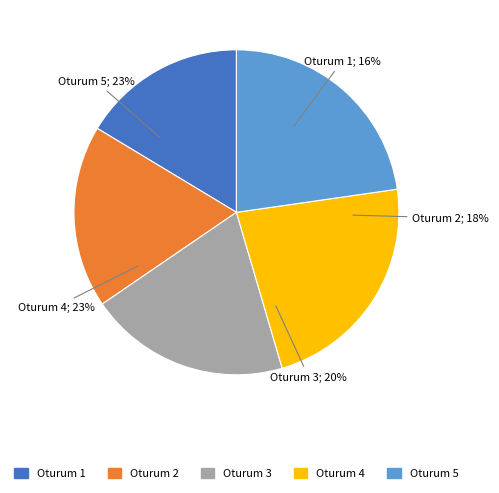

Is there a majority slice in this chart?

No